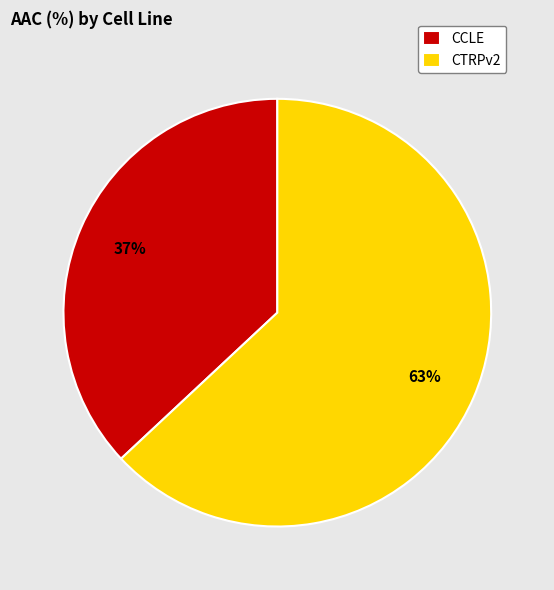

Do CCLE and CTRPv2 together represent more than half of the pie?

Yes